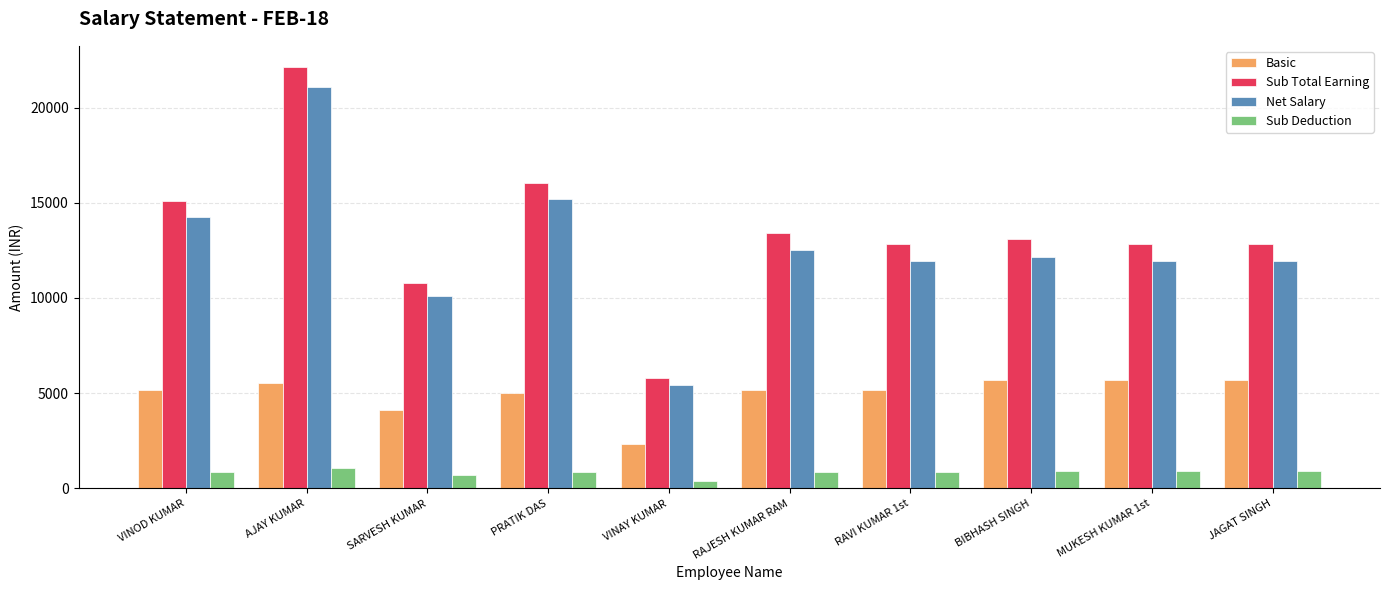

True or false: Basic has a value of 2801.8 at PRATIK DAS.

False